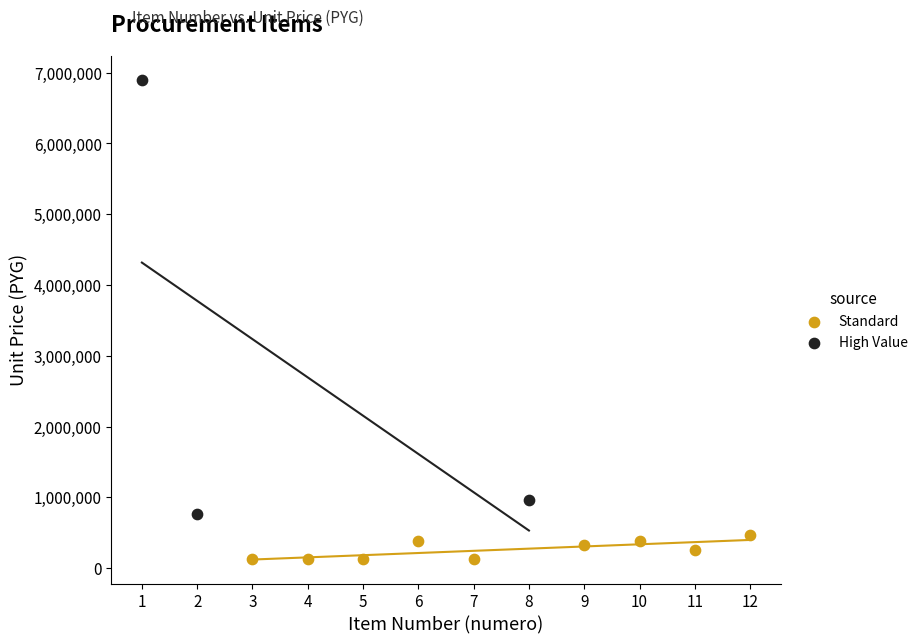

Which series contains the highest Y value?

High Value